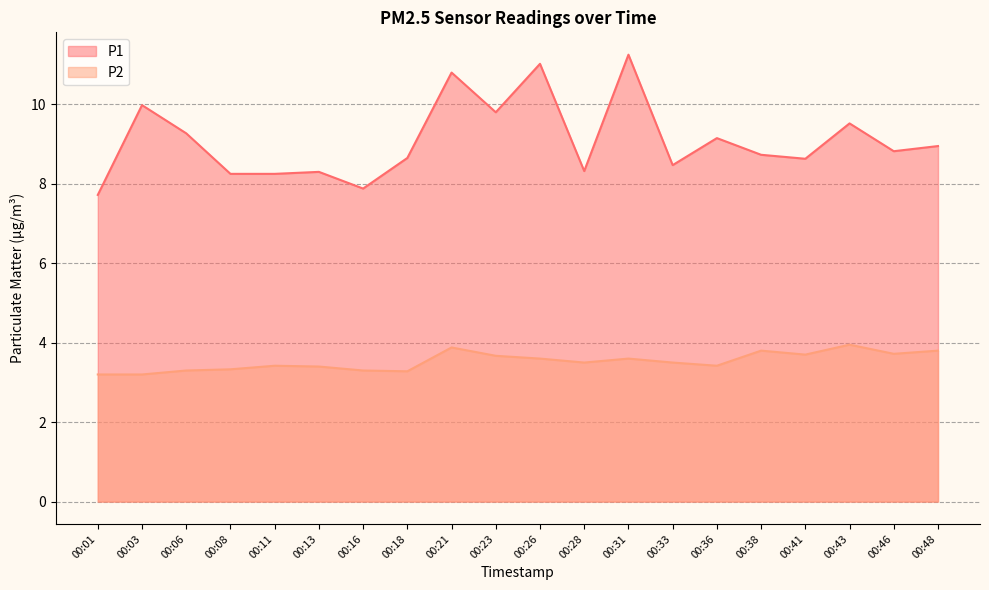

True or false: P2 and P1 intersect in this chart.

False